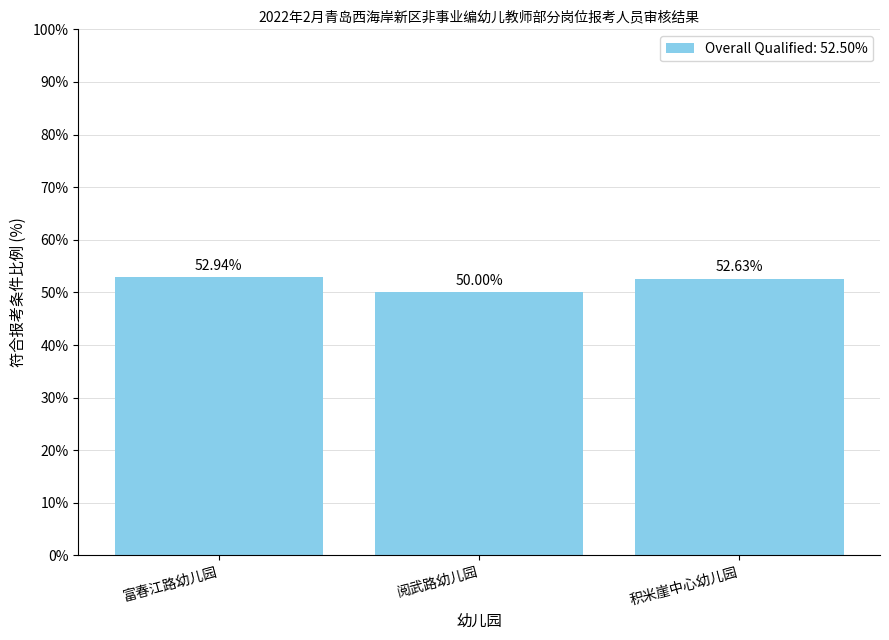

How many categories are shown in the chart?

3